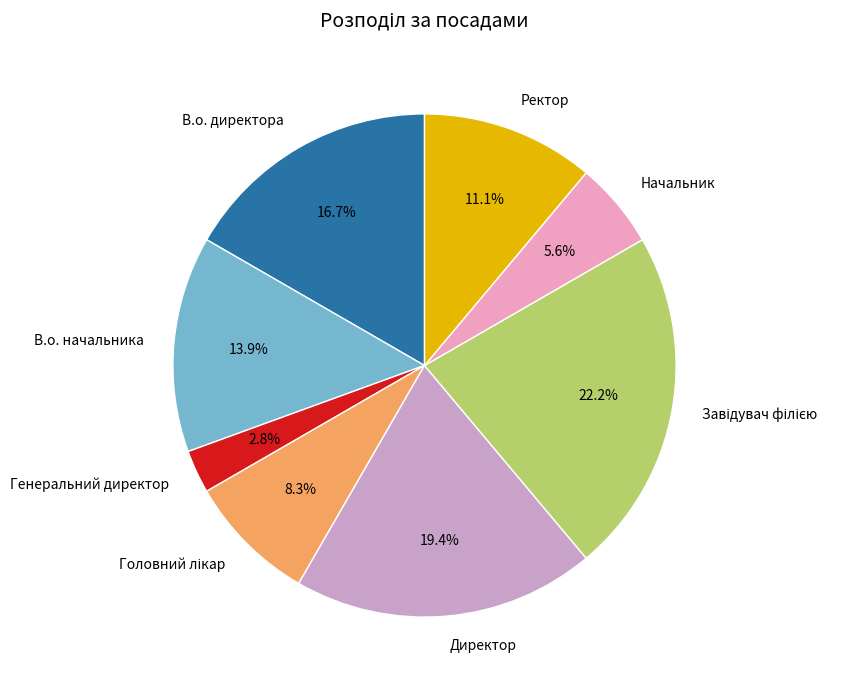

Which slice is the smallest?

Генеральний директор